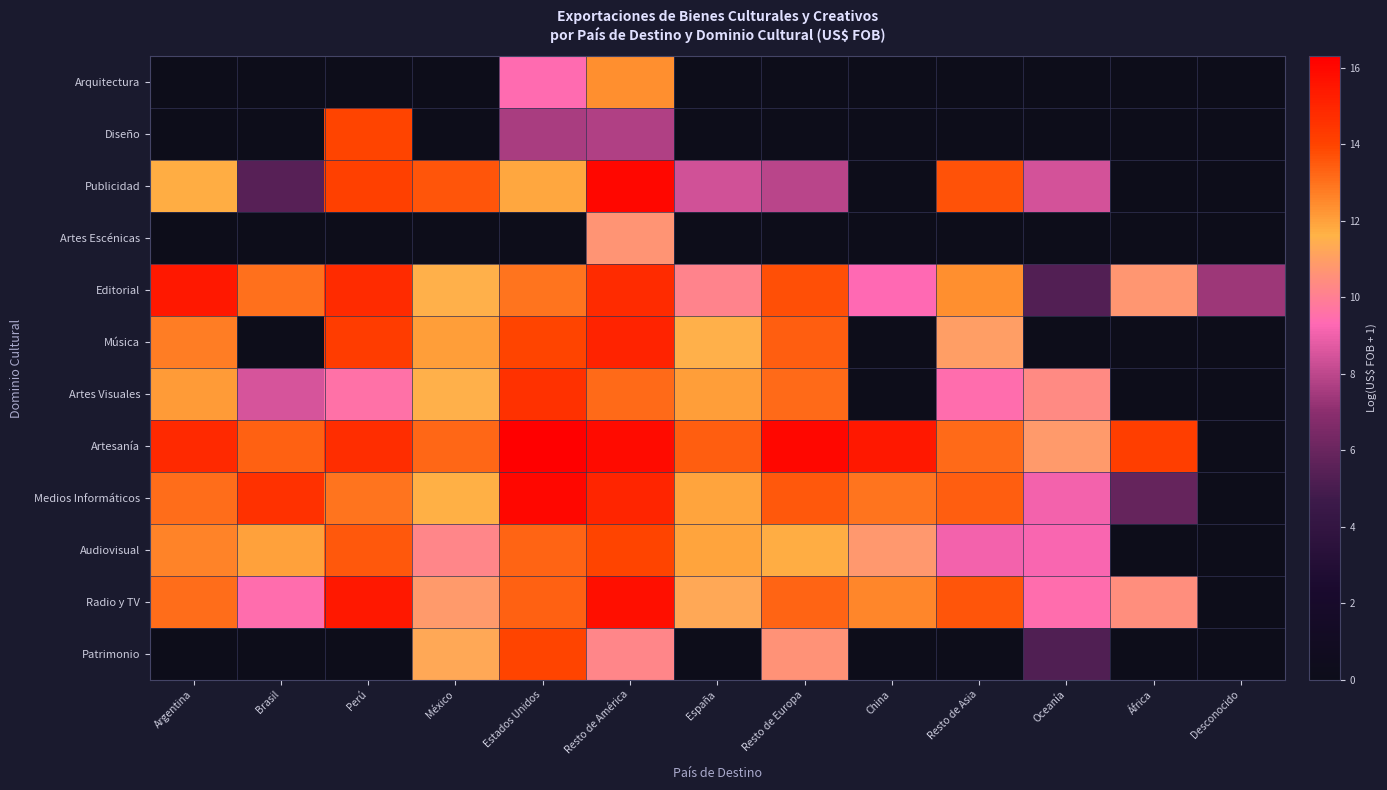

How many series are shown in this chart?

12